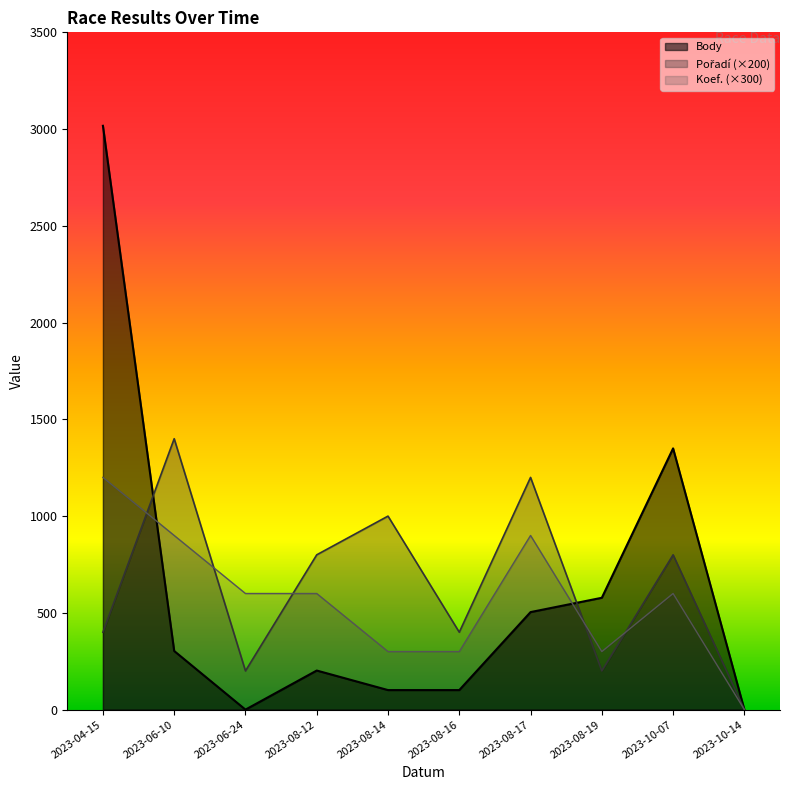

The Koef. series shows 103 at 2023-08-14. True or false?

False